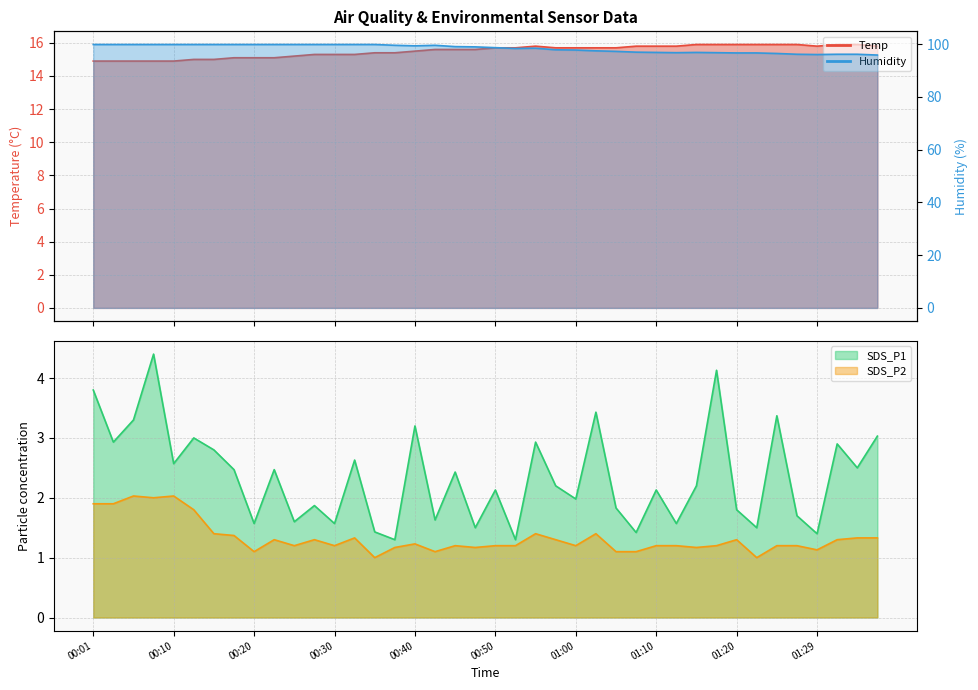

What is the sum of the Humidity values at 00:10 and 01:29?

196.0